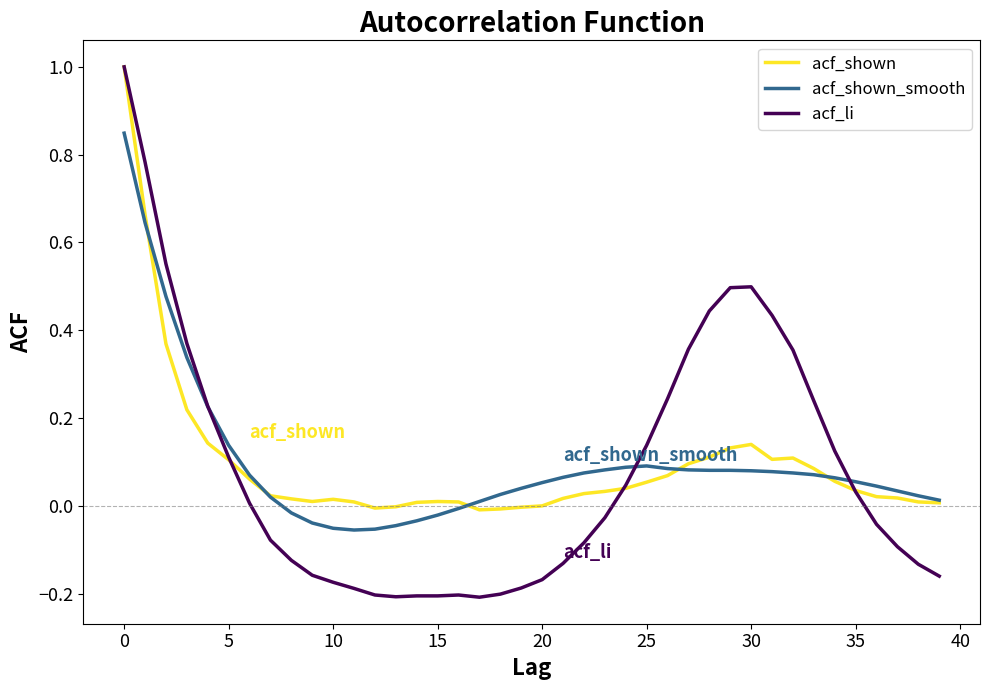

What is the difference between the maximum and second lowest values in the acf_shown_smooth series?

0.9